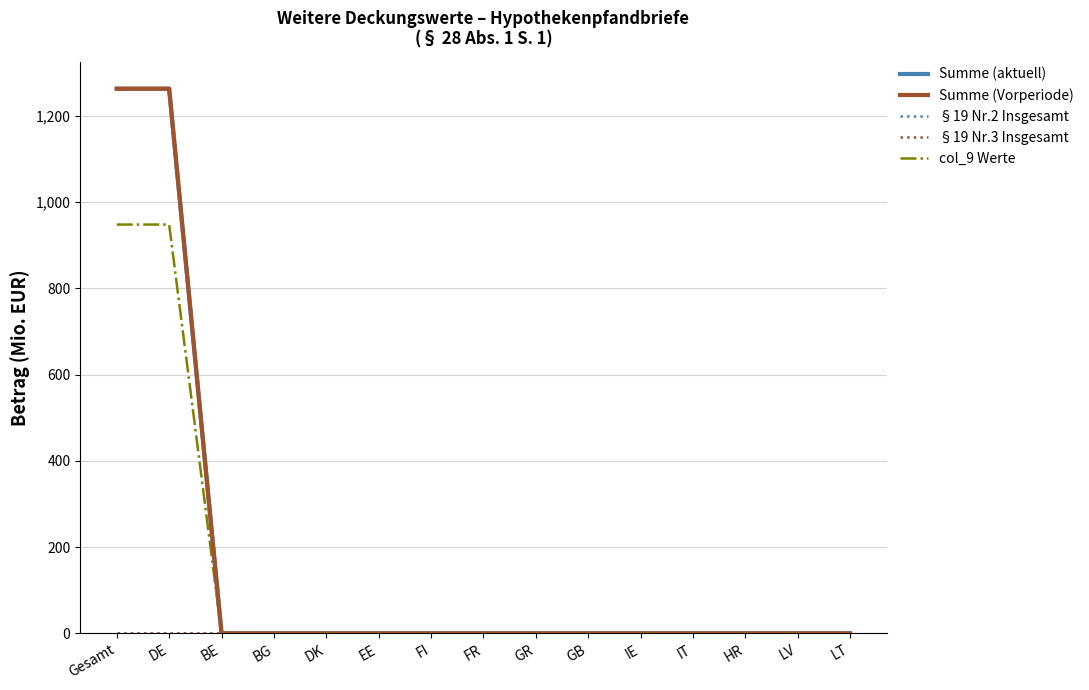

What is the label of the 7th point from the left?

FI